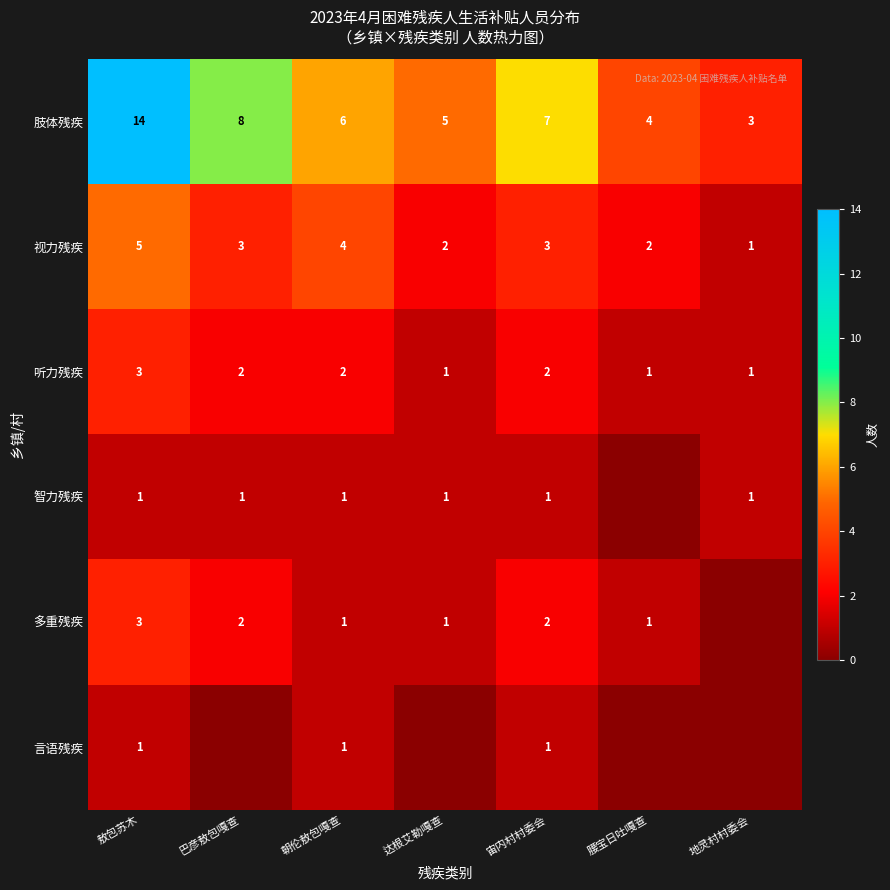

How many values in the 肢体残疾 series are below 6?

3